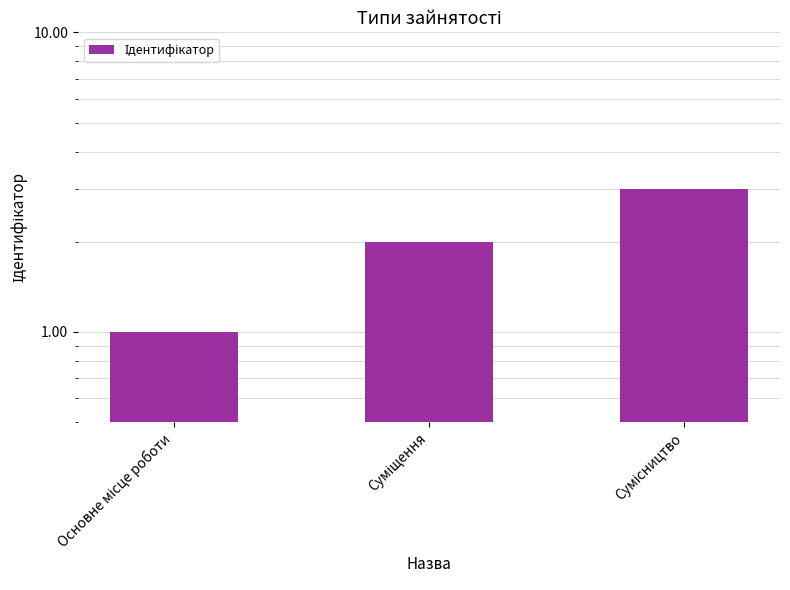

How many distinct data groups are displayed?

1